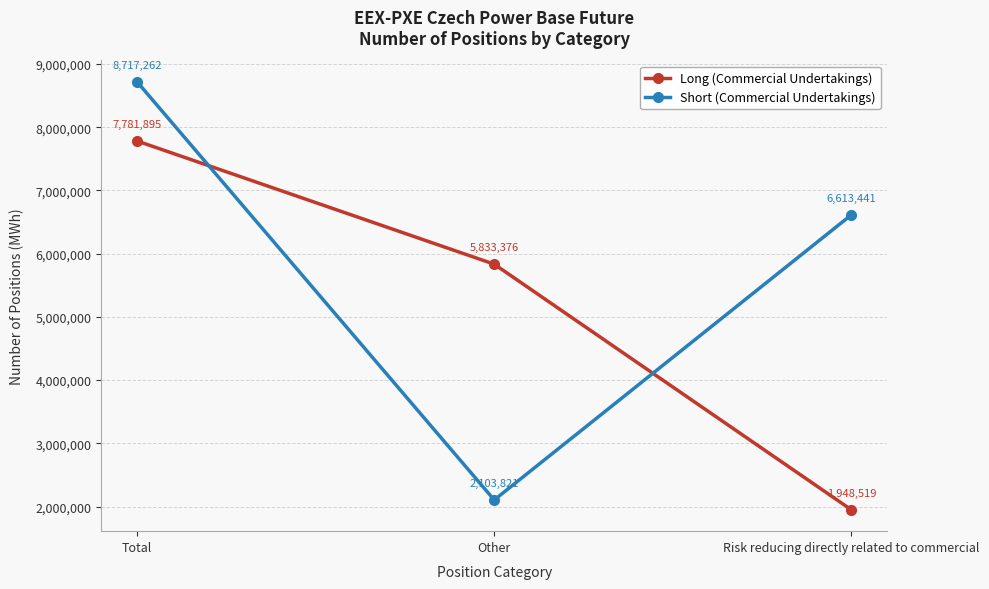

Which series changed the most between Total and Risk reducing directly related to commercial?

Long (Commercial Undertakings)